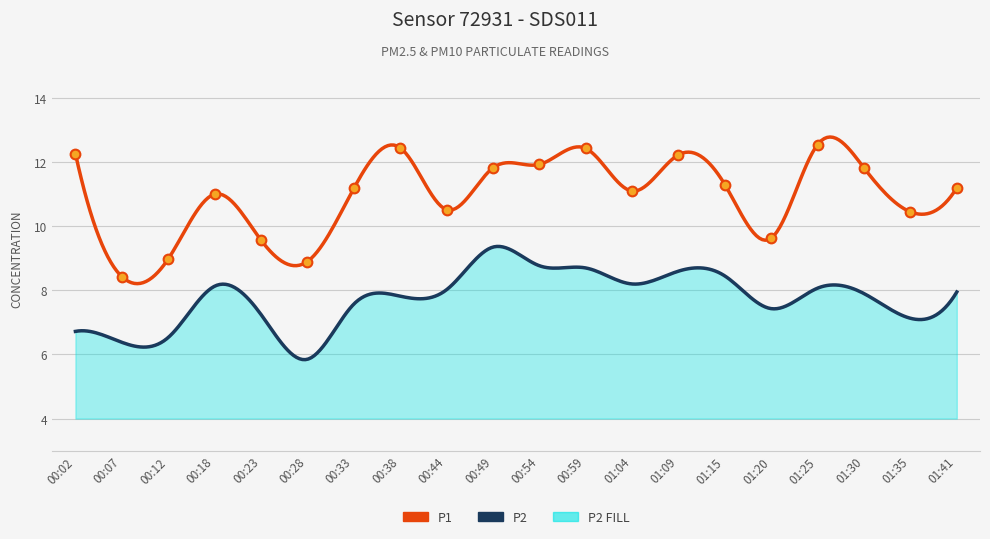

What is the greatest value displayed?

12.6